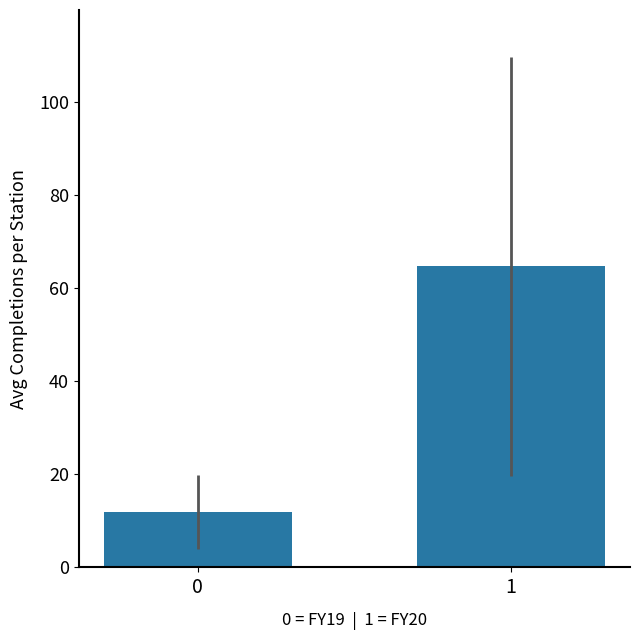

What is the difference between the values at 1 and 0?

52.8